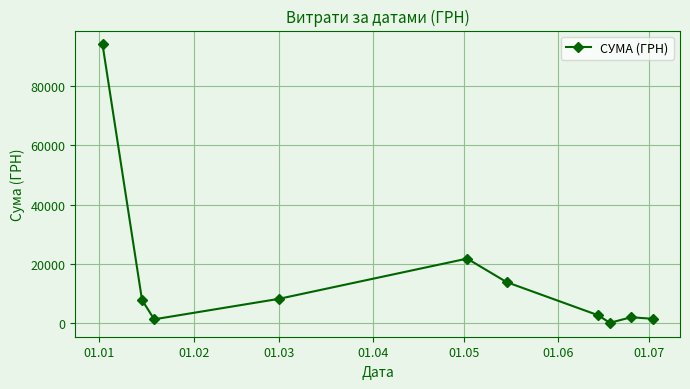

What is the maximum value shown in the chart?

93950.5